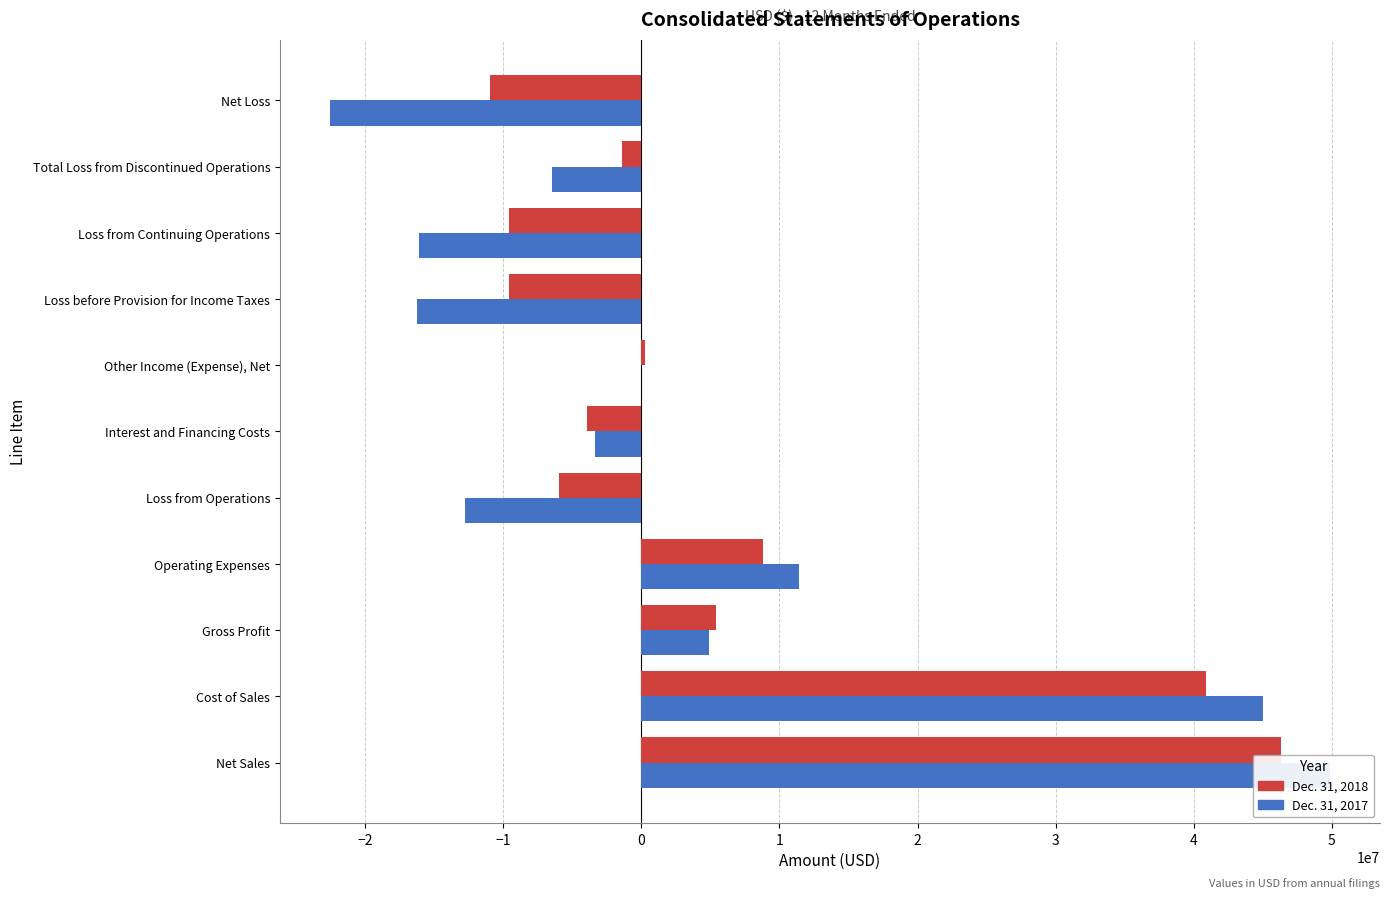

How many bars are there in each group?

2